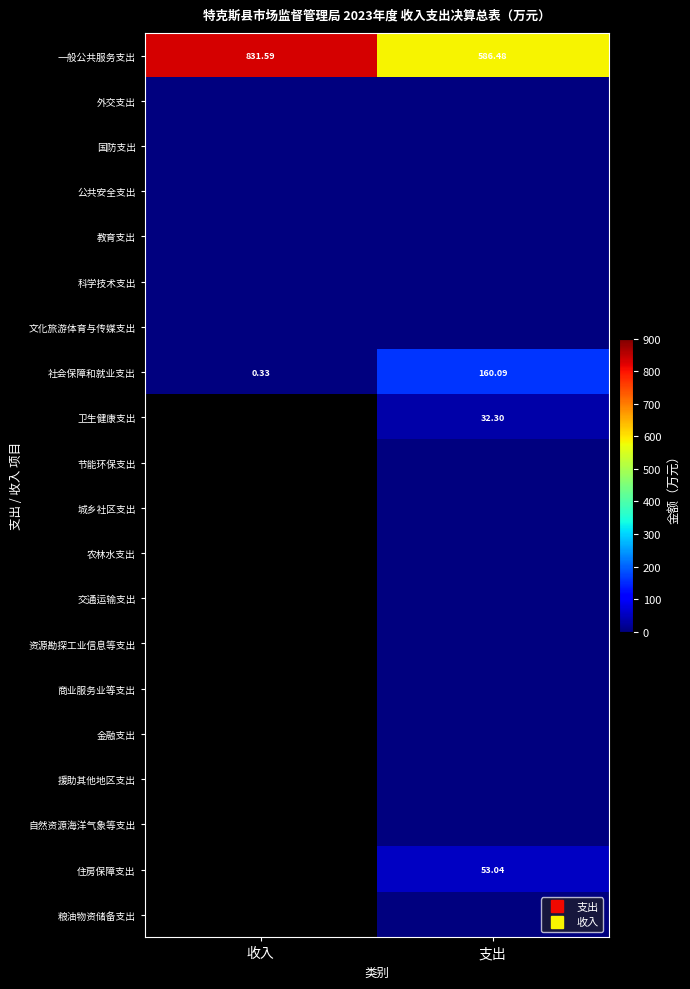

At which category is the sum across all series the highest?

支出